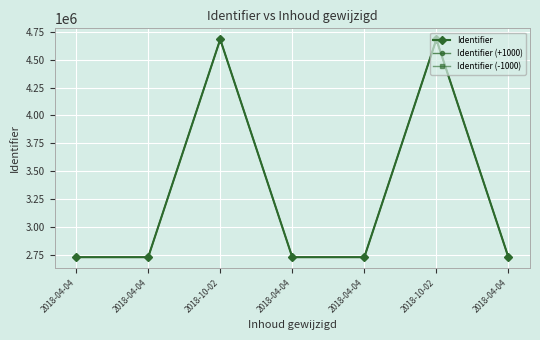

Is this an area chart (filled region under the line)?

No